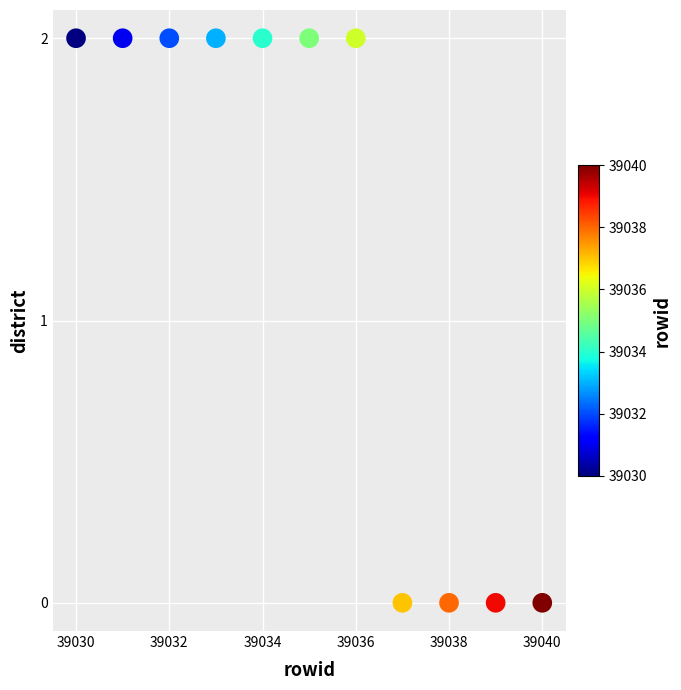

What is the range of X values (max minus min)?

10